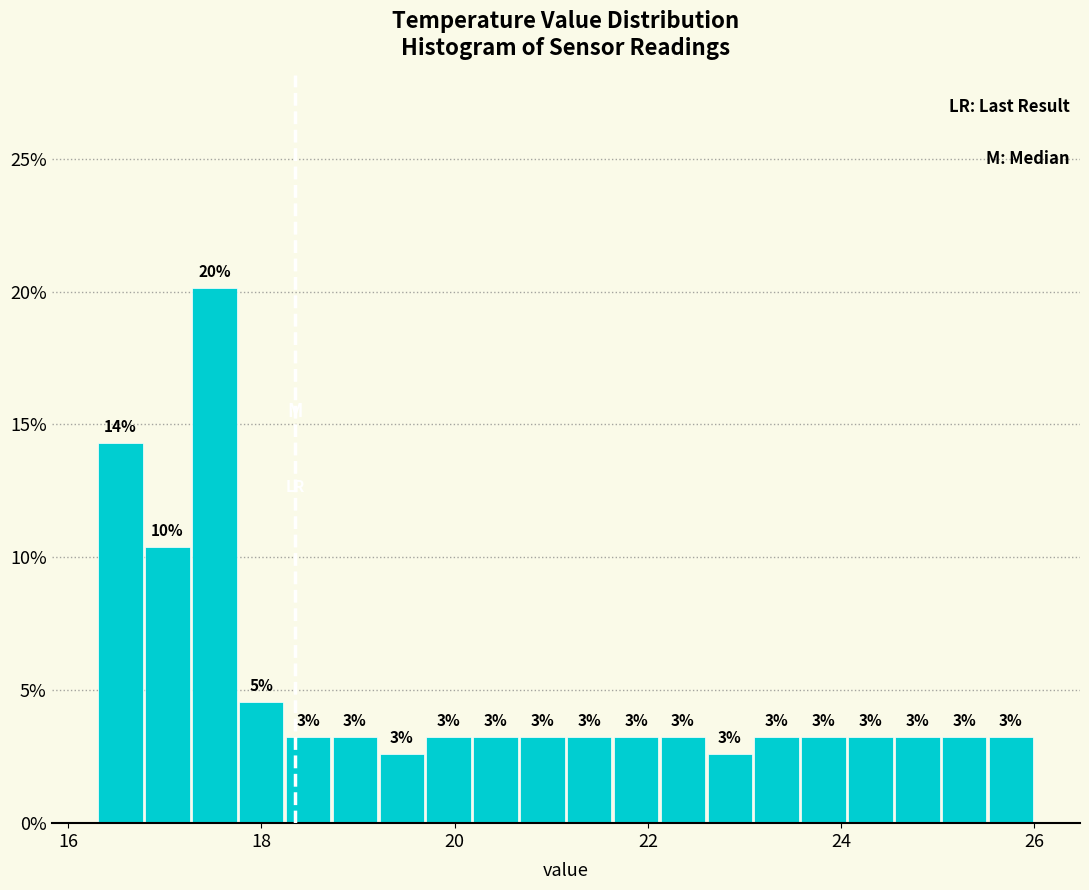

Around what value on the x-axis is the tallest bar? Give the approximate position of its centre, as read against the axis.

17.6